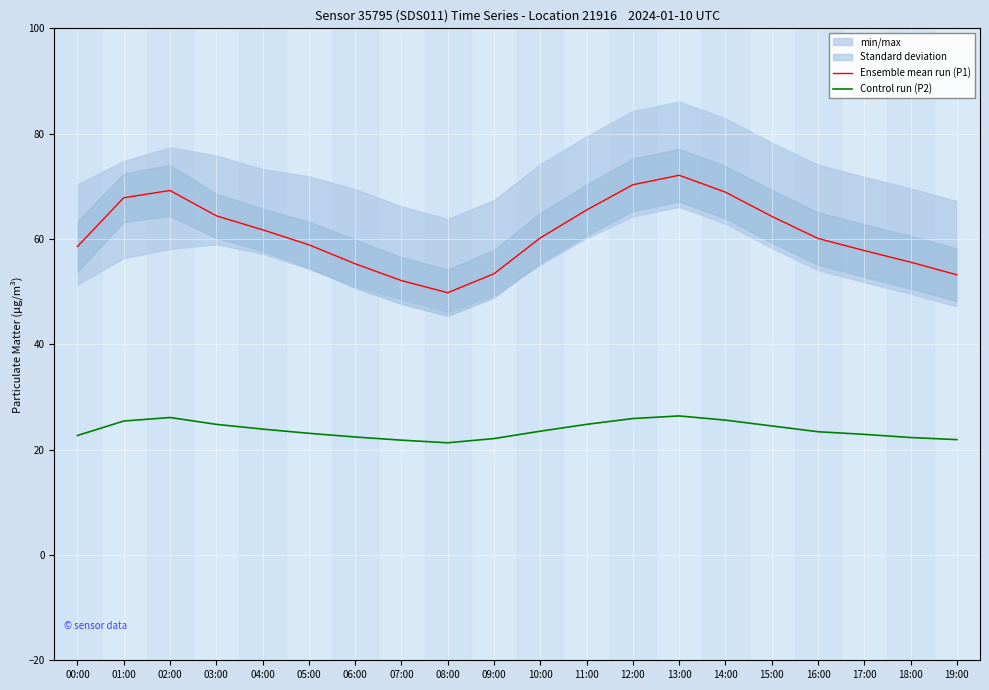

The value of Control run (P2) at 16:00 is 23.4. True or false?

True